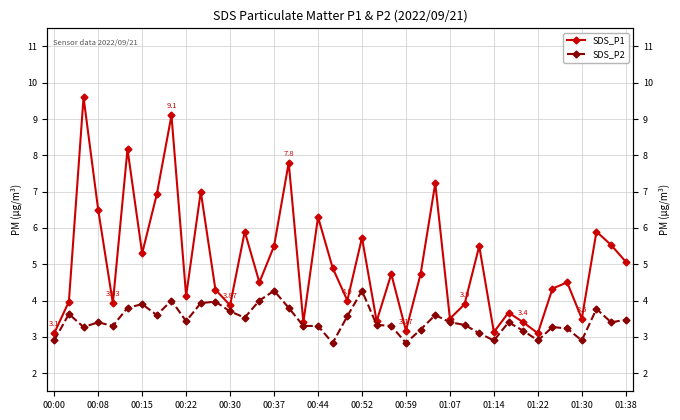

What is the difference between the maximum and minimum values in the SDS_P2 series?

1.4